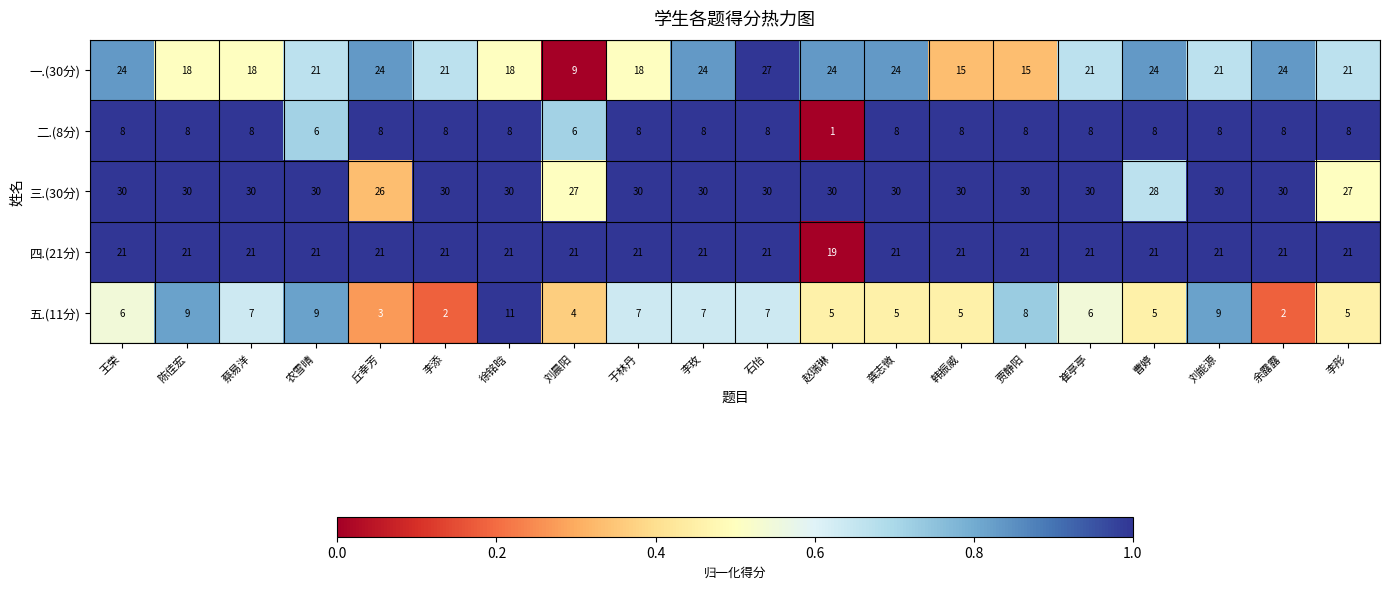

What is the average value of the 五.(11分) series?

6